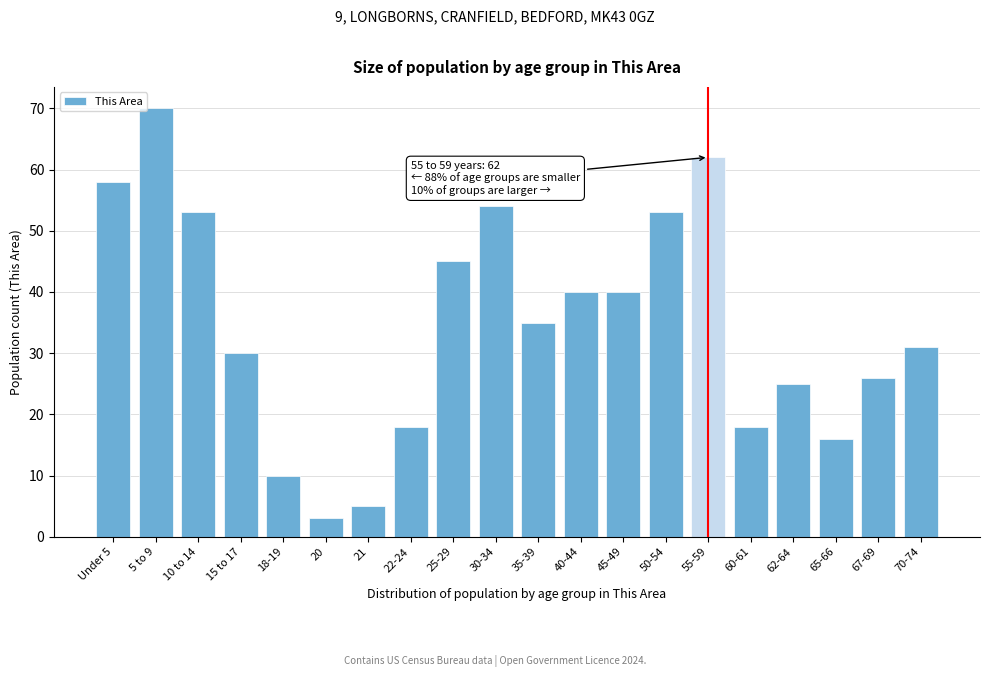

Reading left to right, what are all the values shown in this chart?

Under 5=58	5 to 9=70	10 to 14=53	15 to 17=30	18-19=10	20=3	21=5	22-24=18	25-29=45	30-34=54	35-39=35	40-44=40	45-49=40	50-54=53	55-59=62	60-61=18	62-64=25	65-66=16	67-69=26	70-74=31